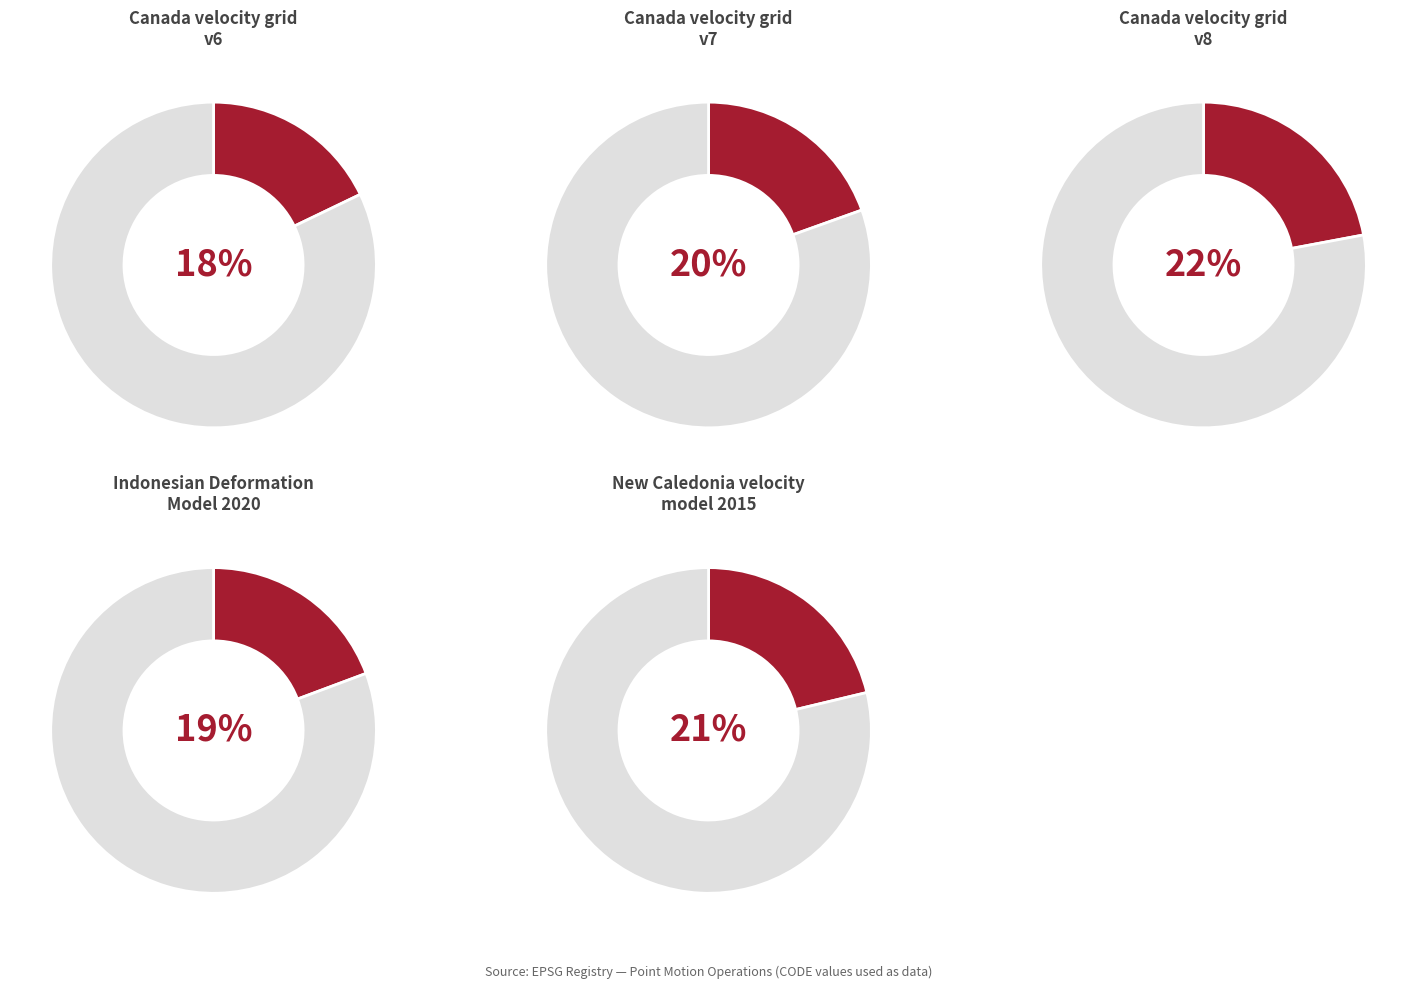

True or false: Indonesian Deformation Model 2020 accounts for 19% of the total.

True